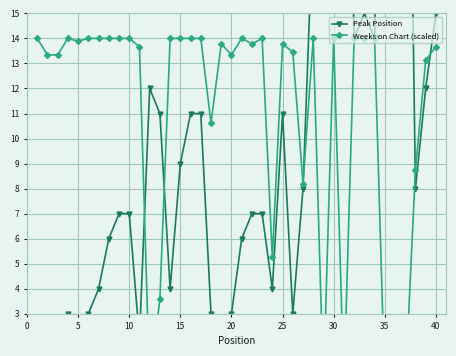

Which series has the largest total across all categories?

Weeks on Chart (scaled)